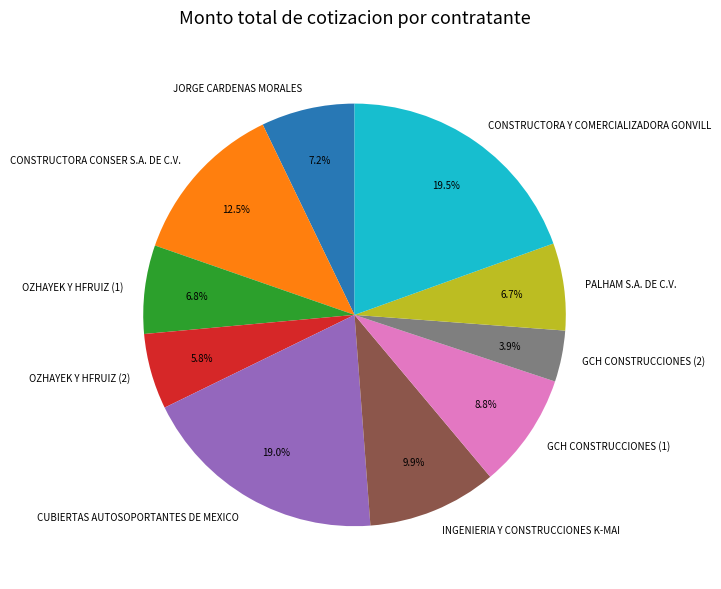

Which category has the smallest portion of the pie?

GCH CONSTRUCCIONES (2)